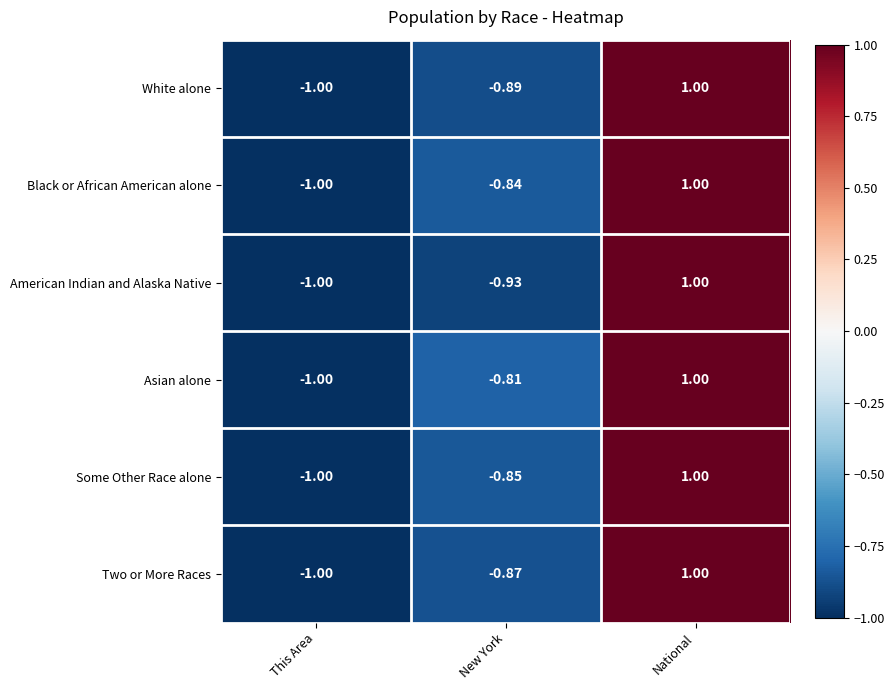

At which label does American Indian and Alaska Native first exceed 0?

National